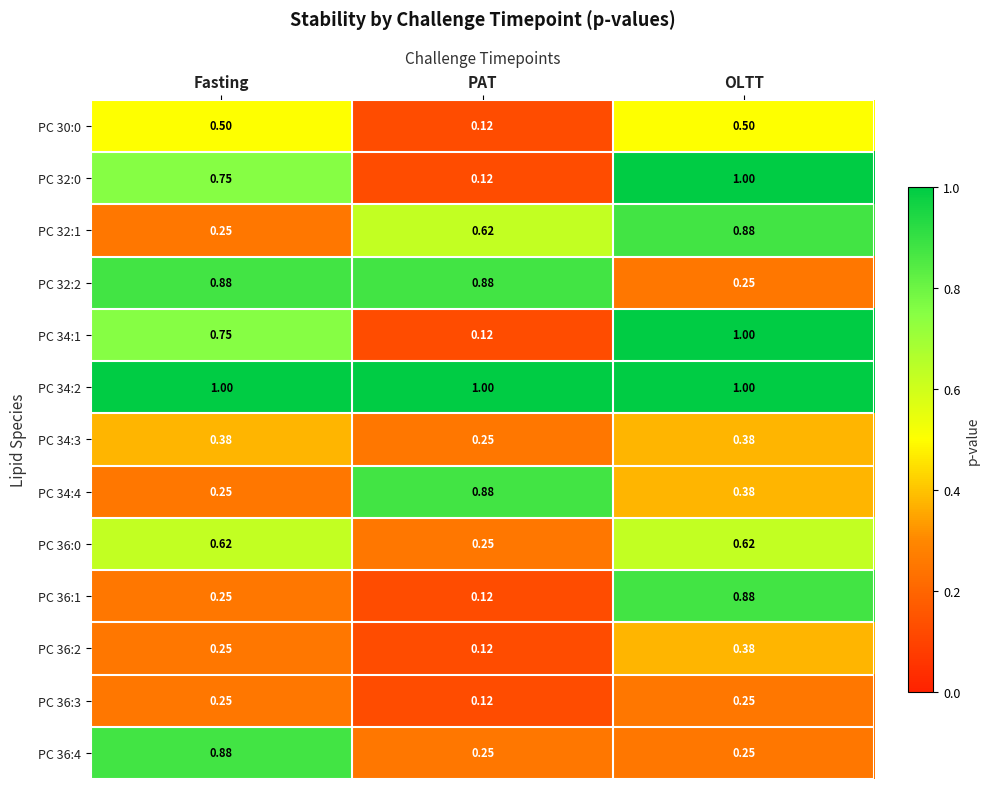

List the labels in order of PC 34:4 value, largest first.

PAT, OLTT, Fasting